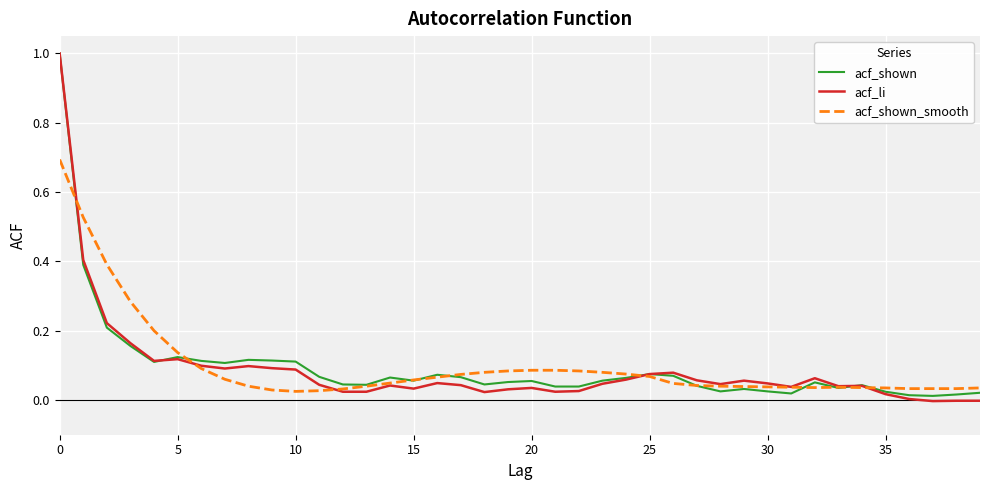

What is the maximum value shown in the chart?

1.0